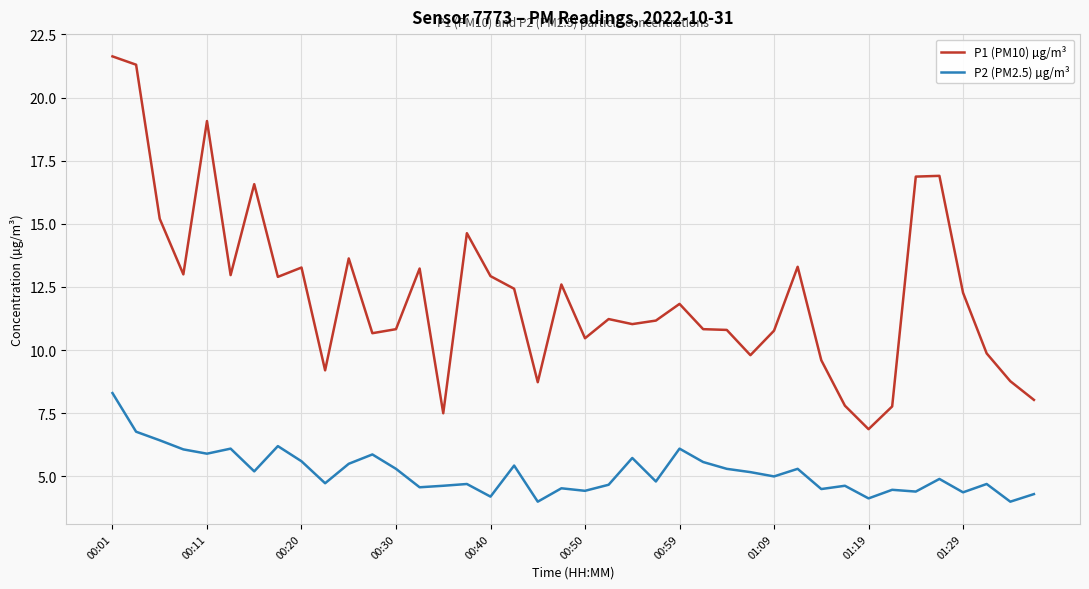

Which series has the largest total across all categories?

P1 (PM10) µg/m³